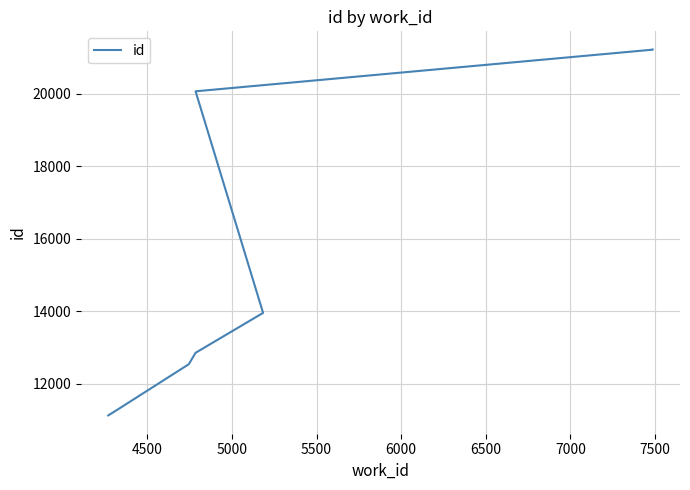

What is the sum of the values at 7500 and 6500?

41298